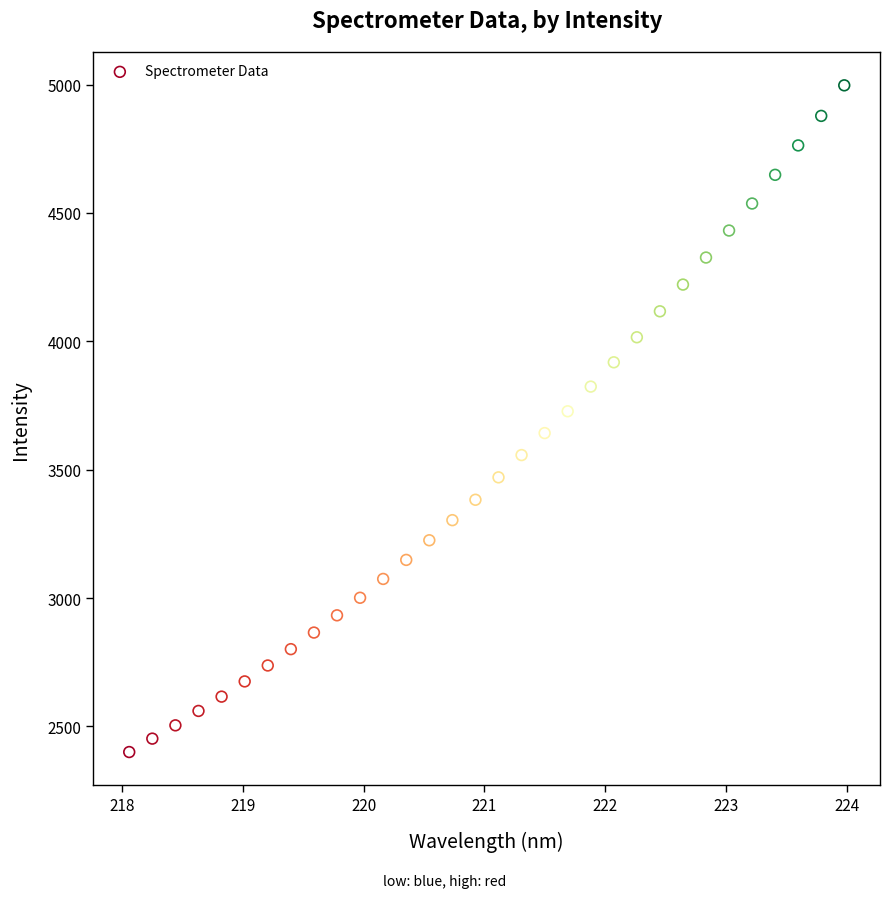

What is the range of X values (max minus min)?

5.9